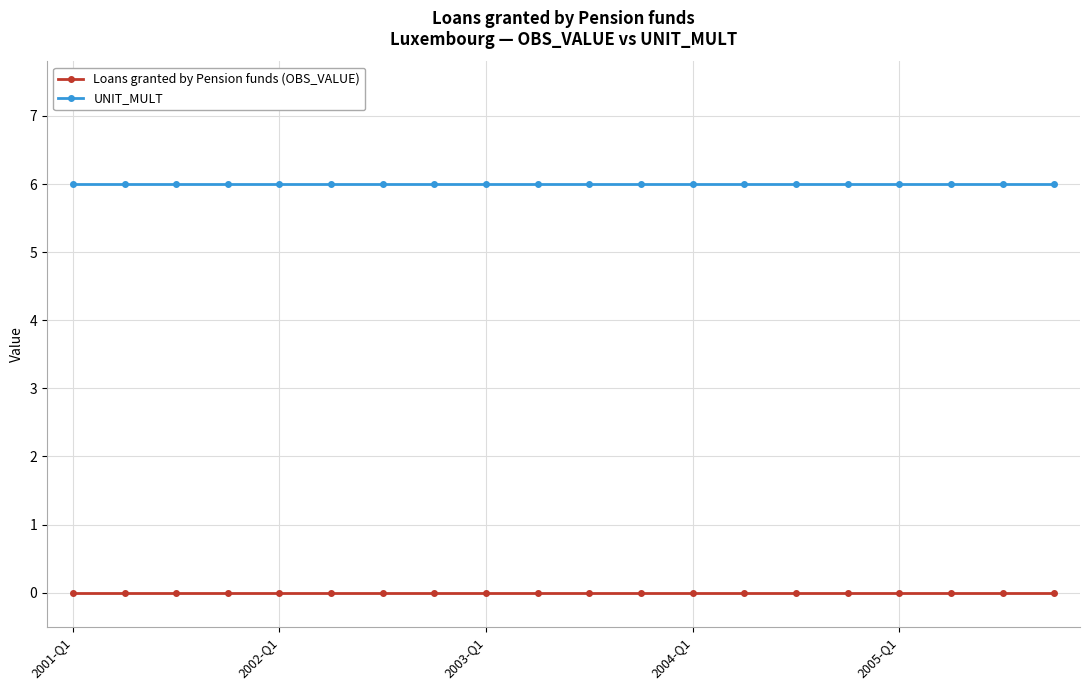

Does the chart display data point markers on the line(s)?

Yes